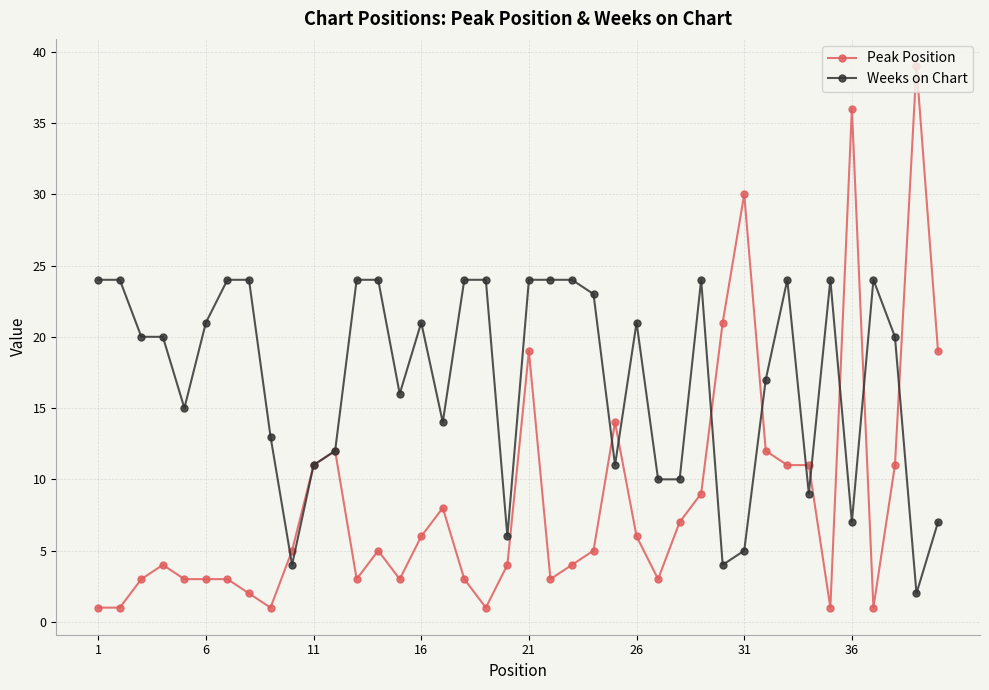

How many categories are shown in the chart?

40